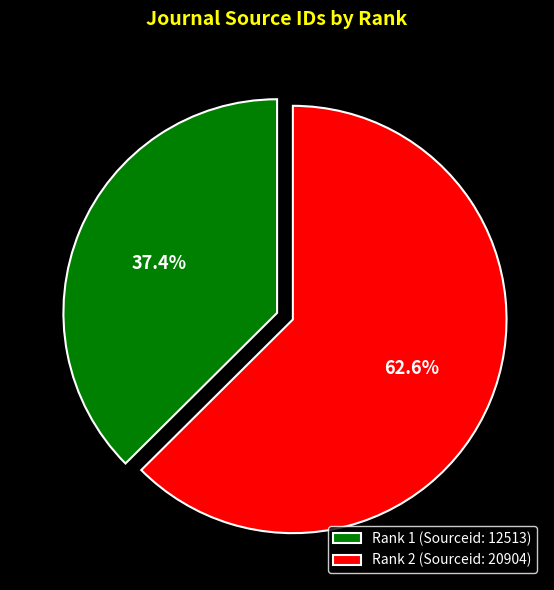

How many slices are in this pie chart?

2